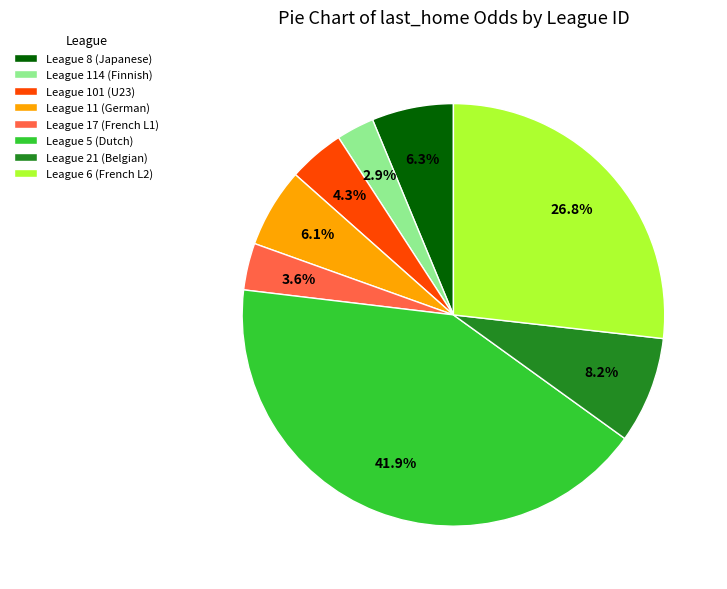

How many segments does this pie chart have?

8